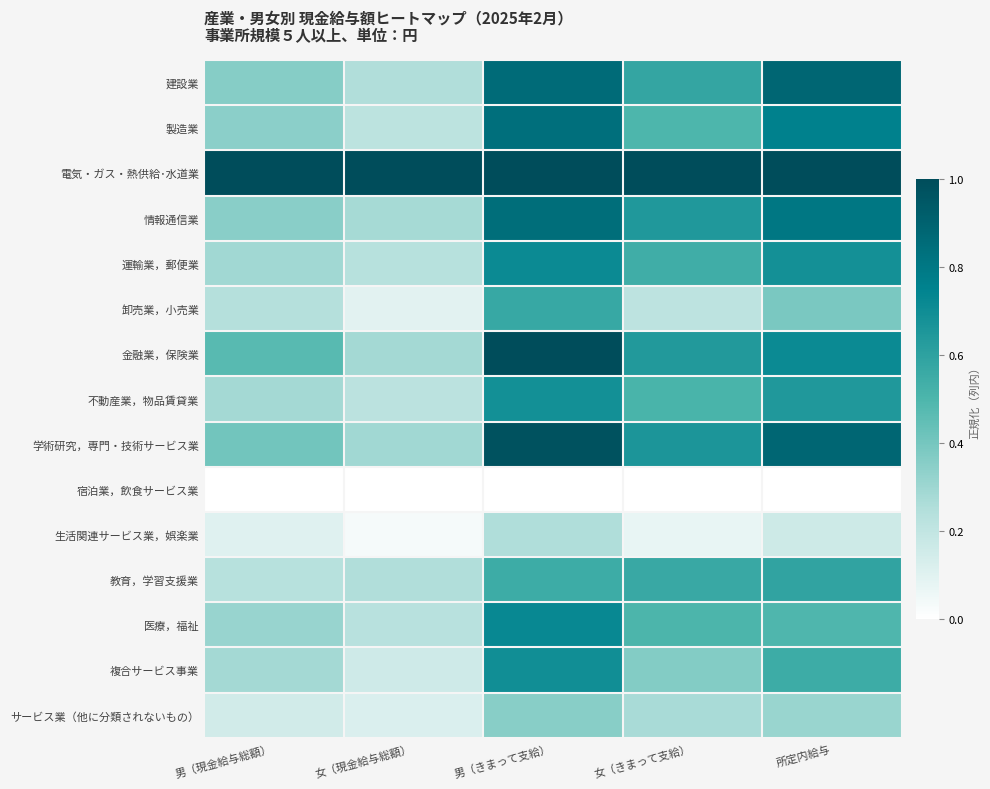

Which series has the largest total across all categories?

電気・ガス・熱供給･水道業